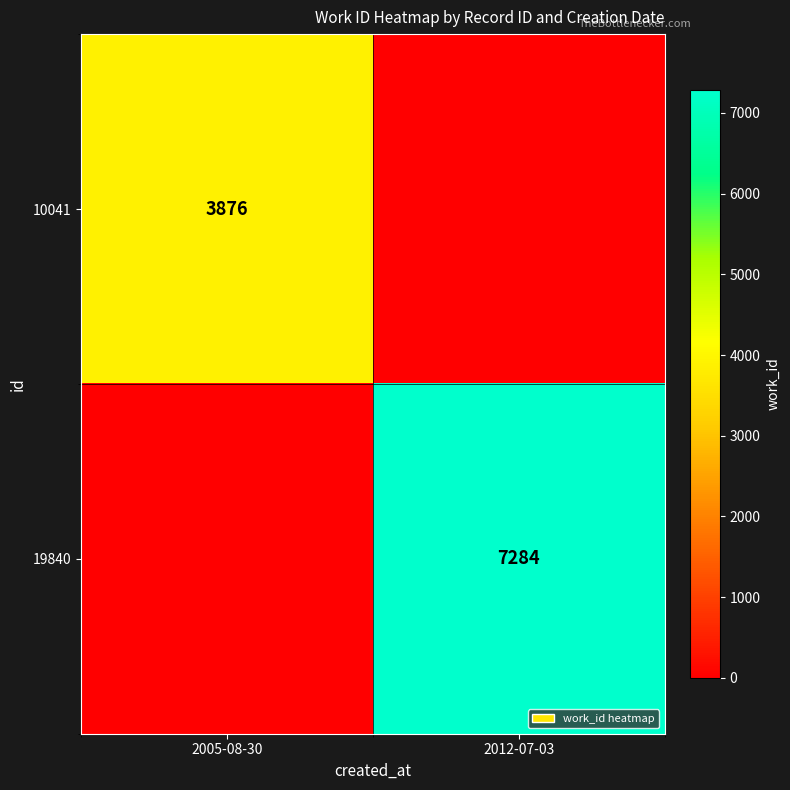

The 10041 series shows 2483 at 2005-08-30. True or false?

False